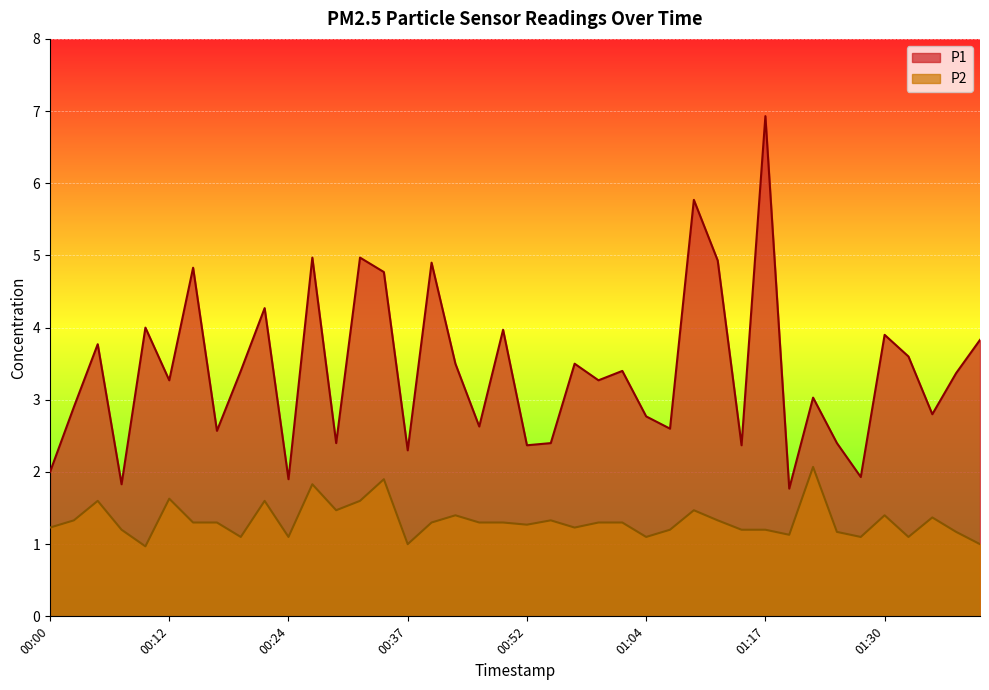

The P1 series shows 3.4 at 01:37. True or false?

True